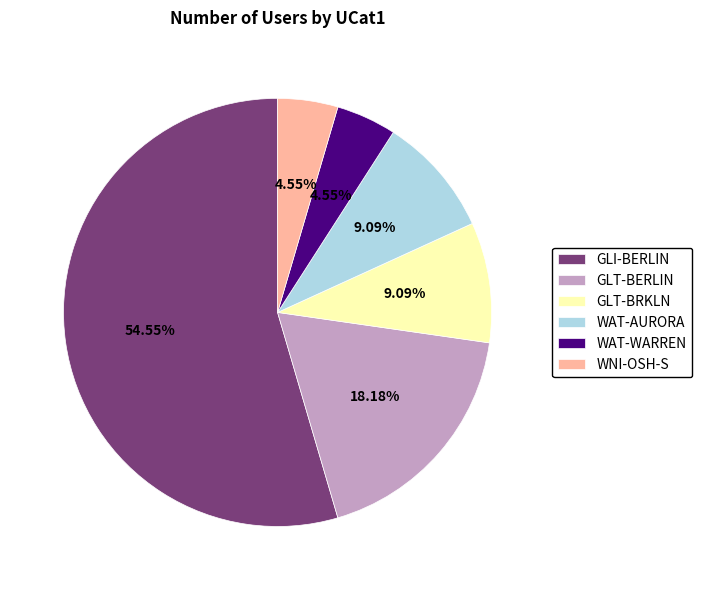

To the nearest percent, what is the combined percentage of GLI-BERLIN and WAT-AURORA?

64%